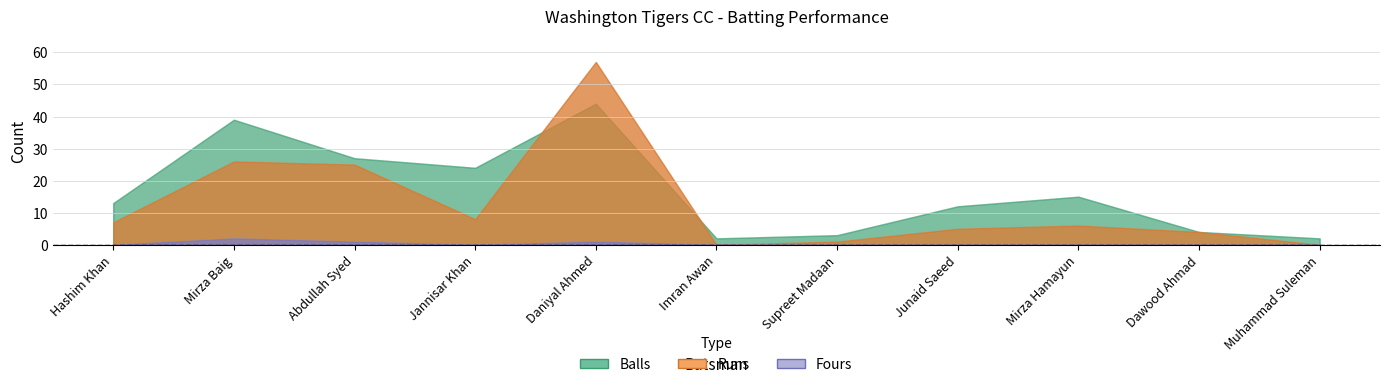

What is the difference between the maximum and minimum values in the Runs series?

57